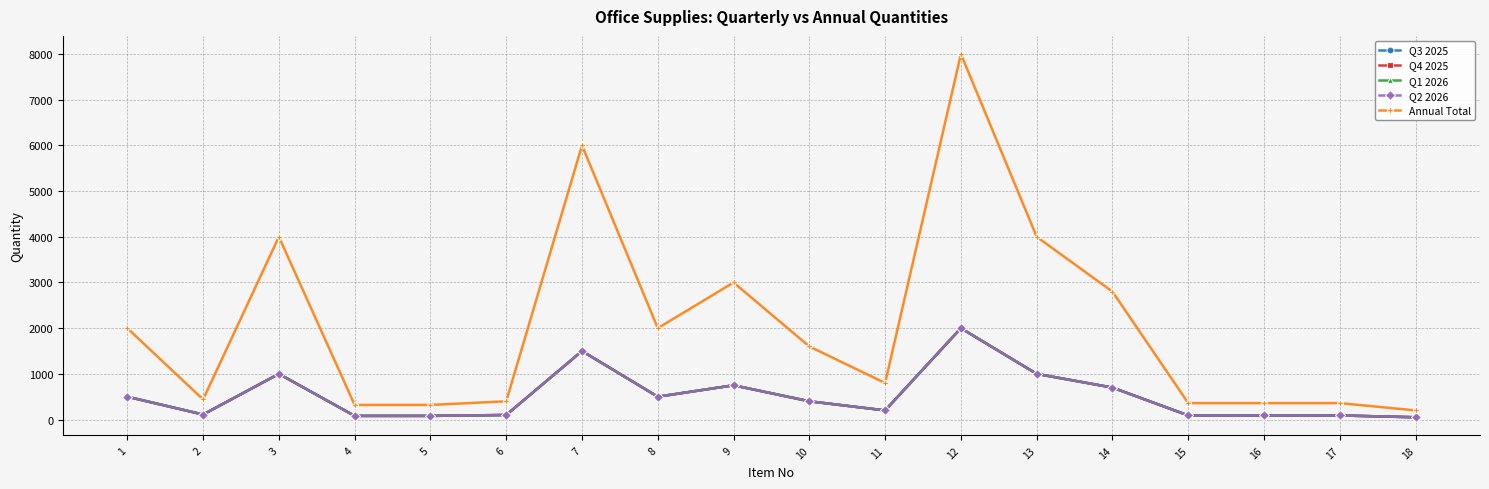

At which category does Q1 2026 reach its first local peak?

3